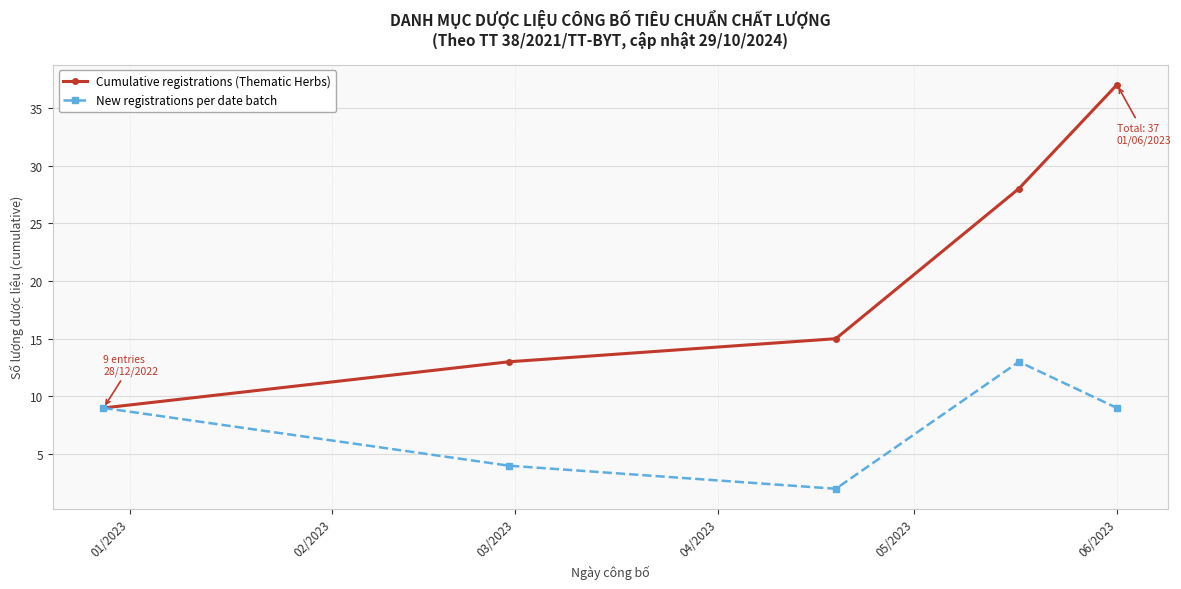

What is the average value of the New registrations per date batch series?

7